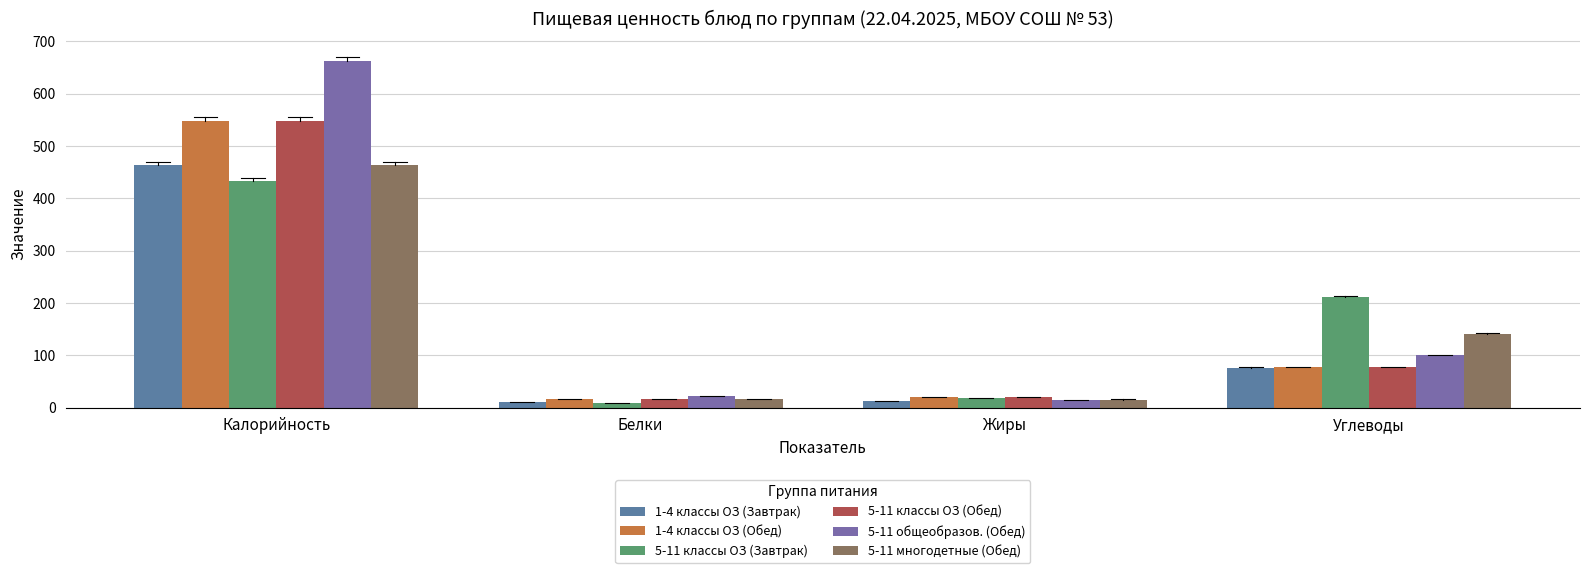

Which label corresponds to the largest value in the chart?

Калорийность